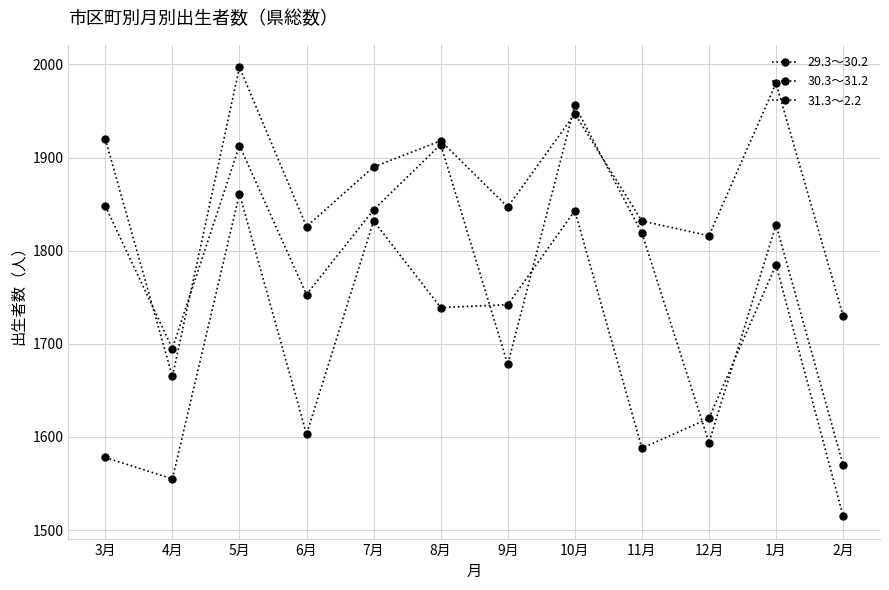

What is the total value across all series at 1月?

5593